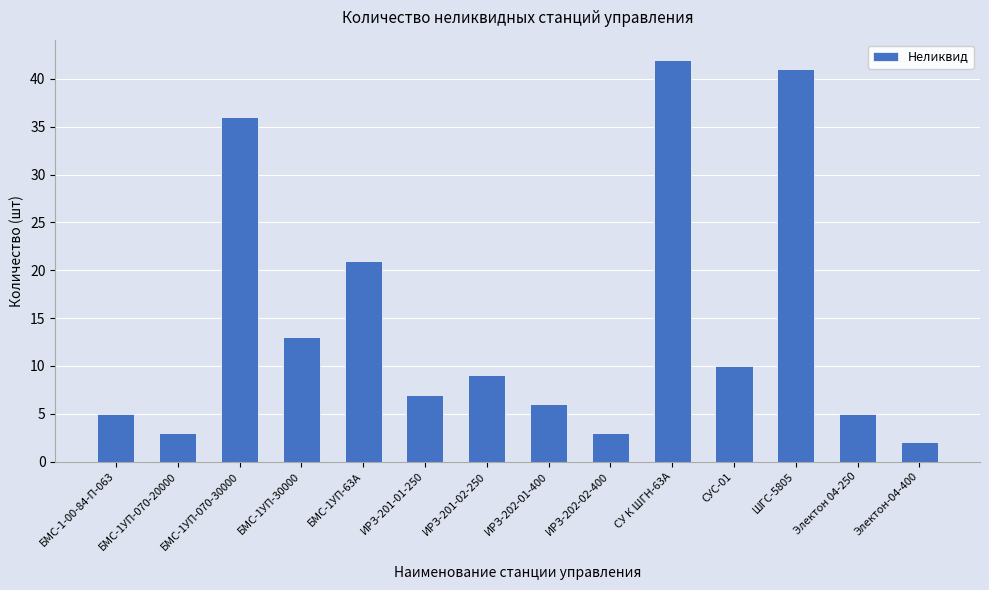

Which category has the lowest value across all series?

Электон-04-400